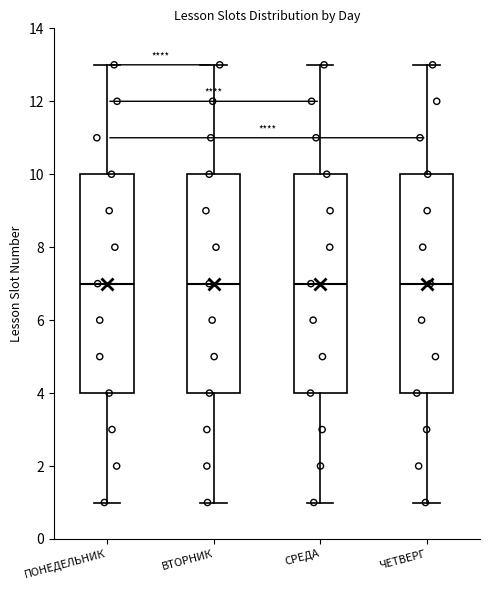

Reading left to right, read every box against the y-axis: the position of its median line, the range the box covers, and the ends of its whiskers. The values are not printed on the chart, so give them approximately, as read against the axis.

ПОНЕДЕЛЬНИК: median 7, box 4 to 10, whiskers 1 to 13
ВТОРНИК: median 7, box 4 to 10, whiskers 1 to 13
СРЕДА: median 7, box 4 to 10, whiskers 1 to 13
ЧЕТВЕРГ: median 7, box 4 to 10, whiskers 1 to 13